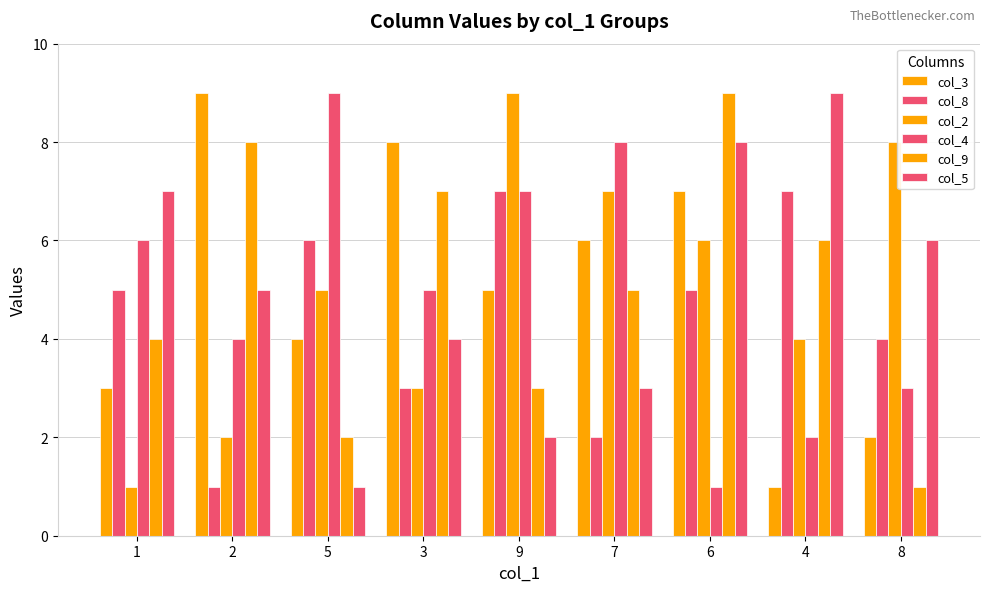

How many groups of bars are there?

9